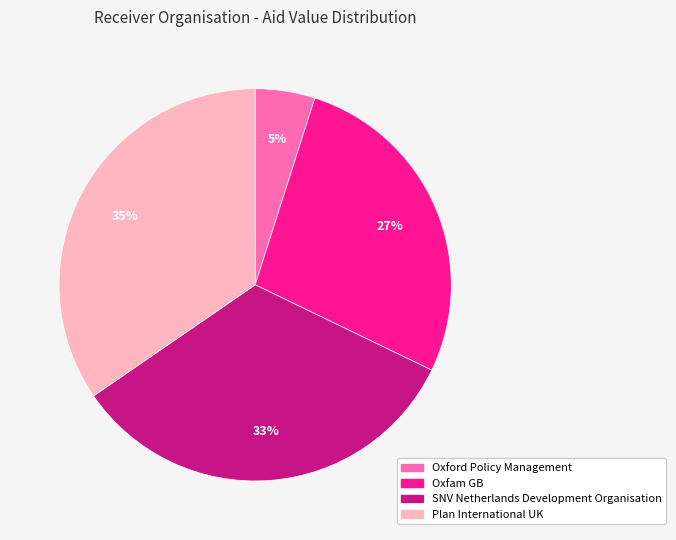

Count the number of slices in the pie.

4